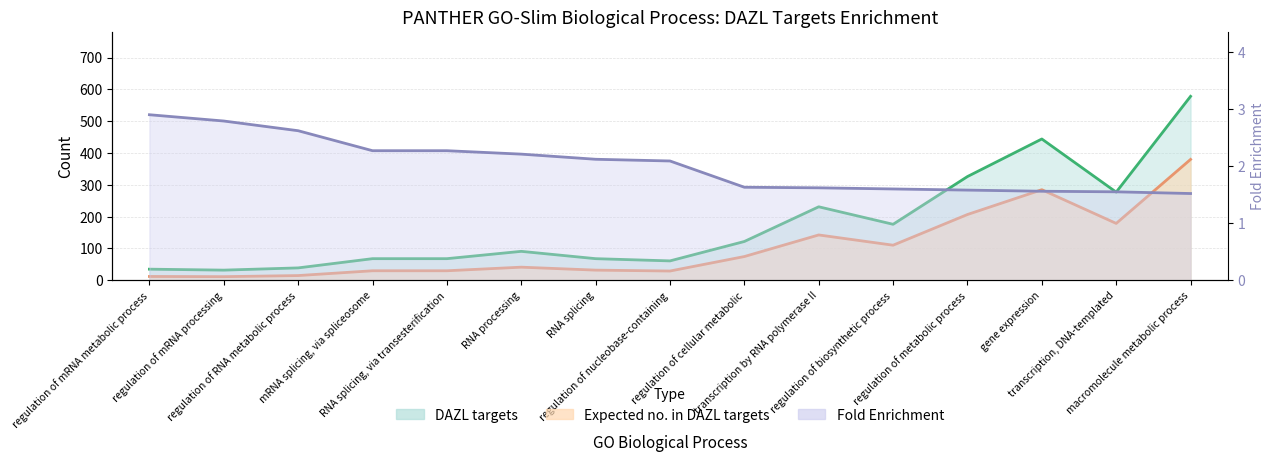

How many lines are shown in the chart?

3